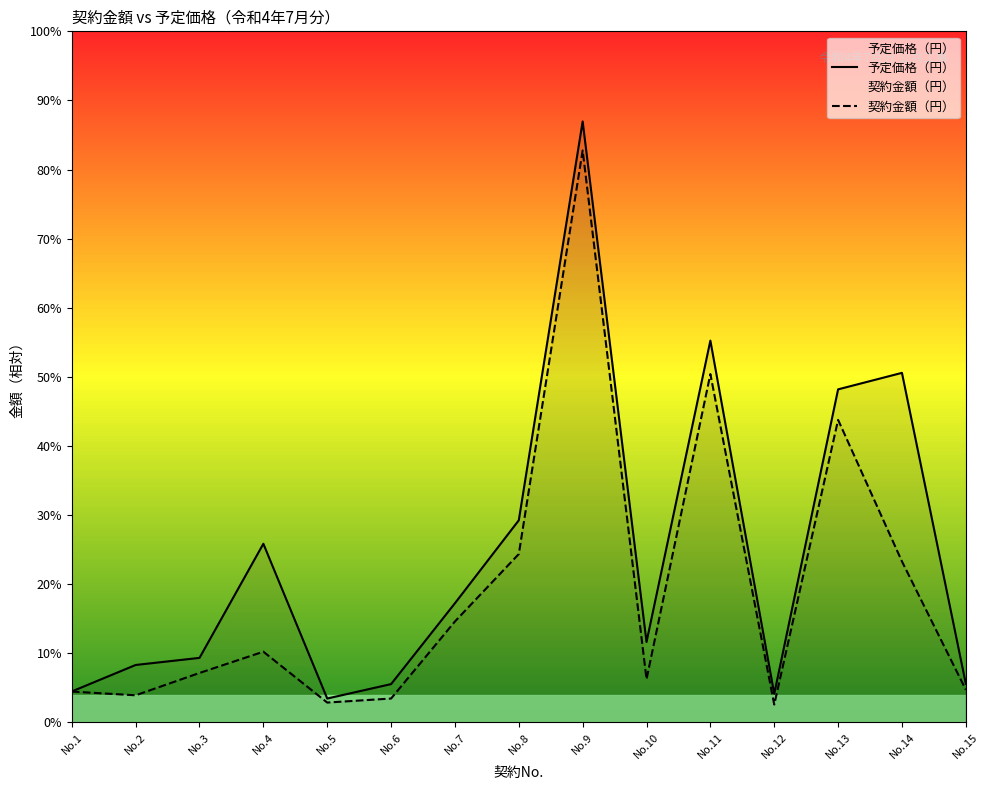

At which label does 予定価格（円） first exceed 9638200?

No.4